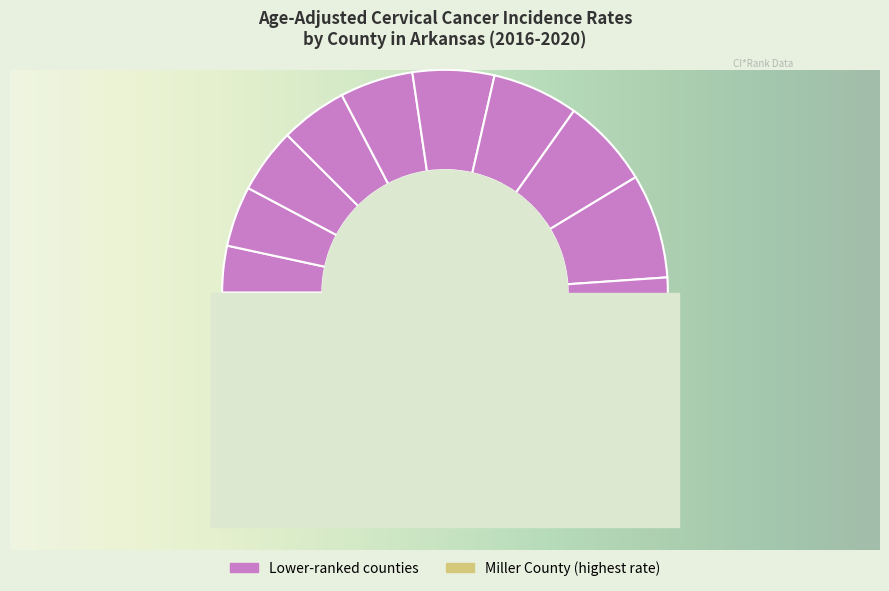

Does any single category account for the majority?

No